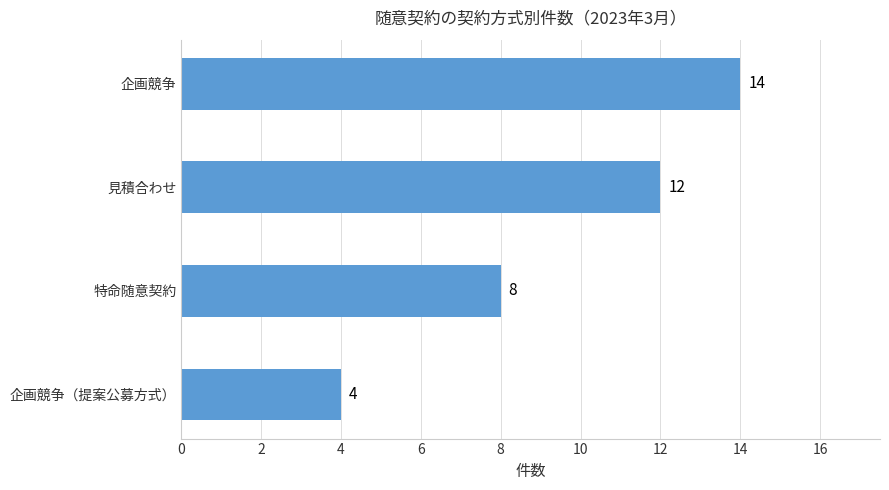

What is the label of the 1st bar from the bottom?

企画競争（提案公募方式）